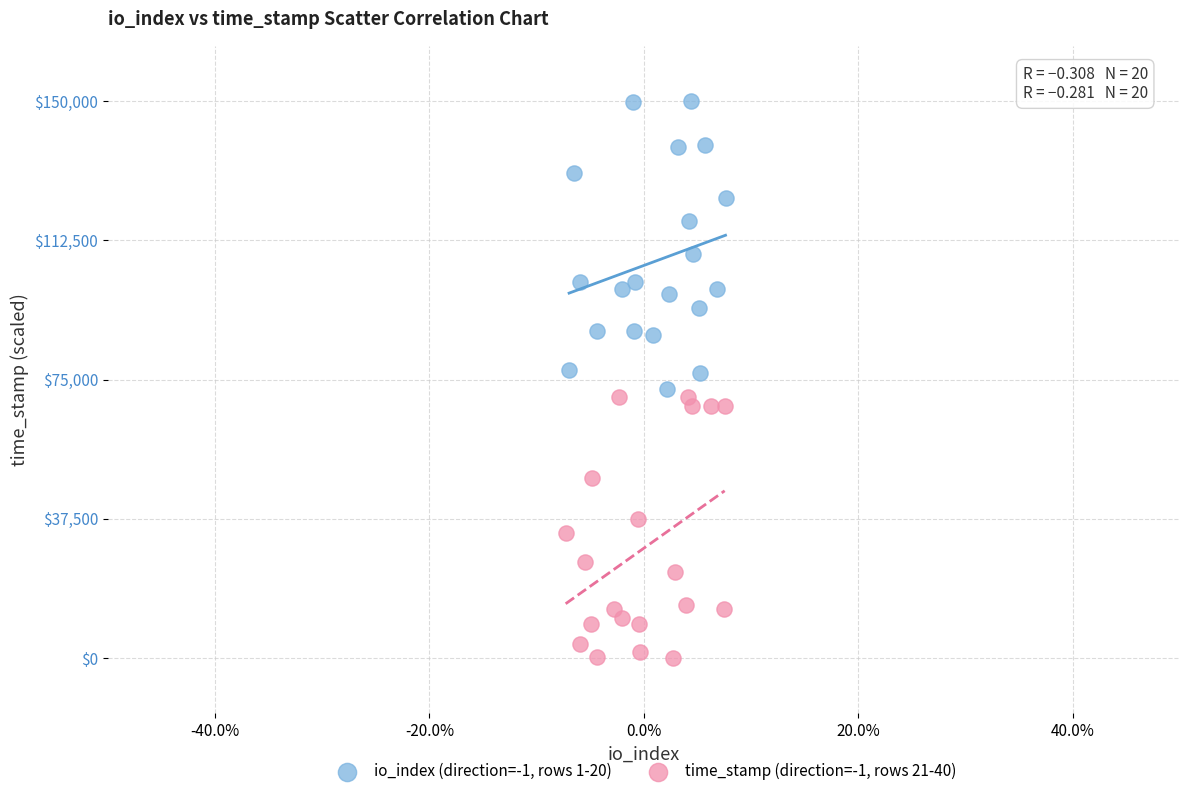

Which series contains the lowest Y value?

time_stamp (direction=-1, rows 21-40)